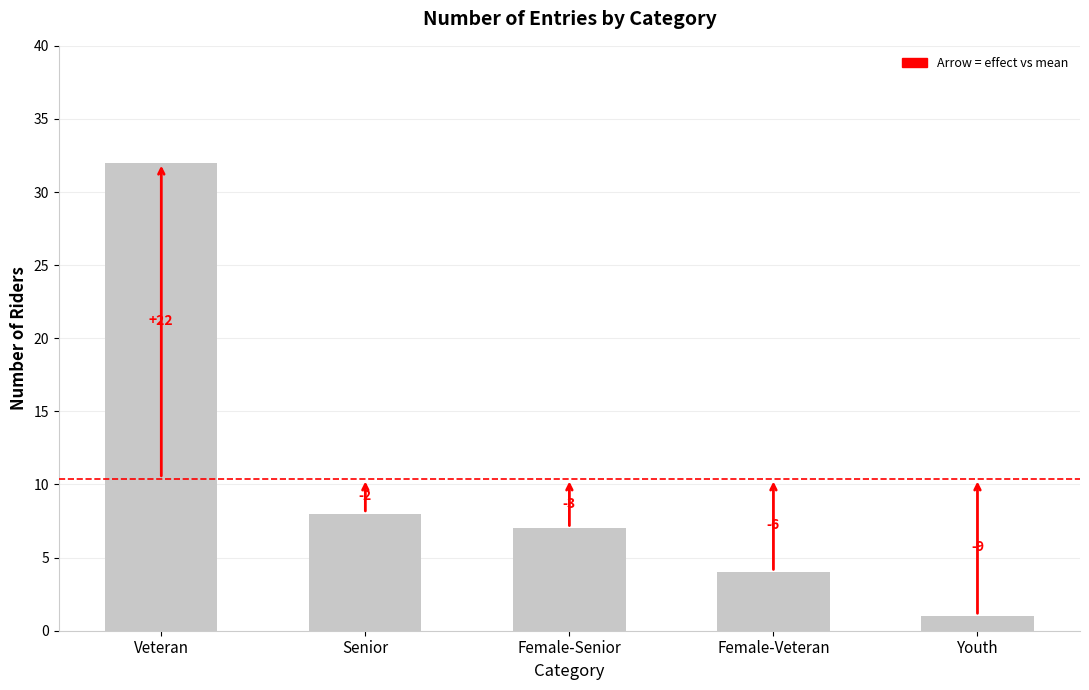

What is the smallest value displayed?

1